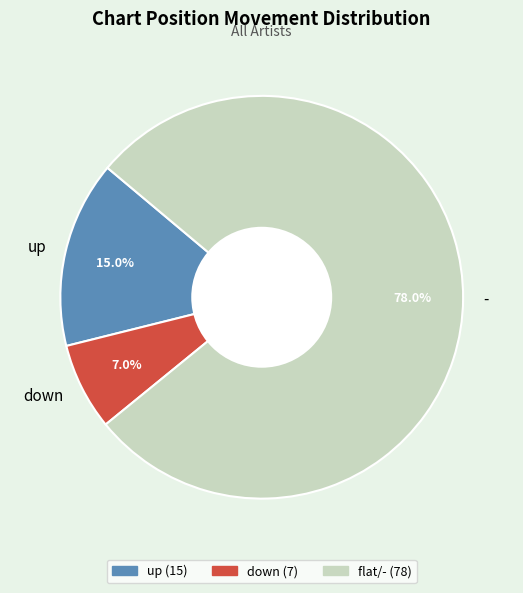

How many slices are in this pie chart?

3